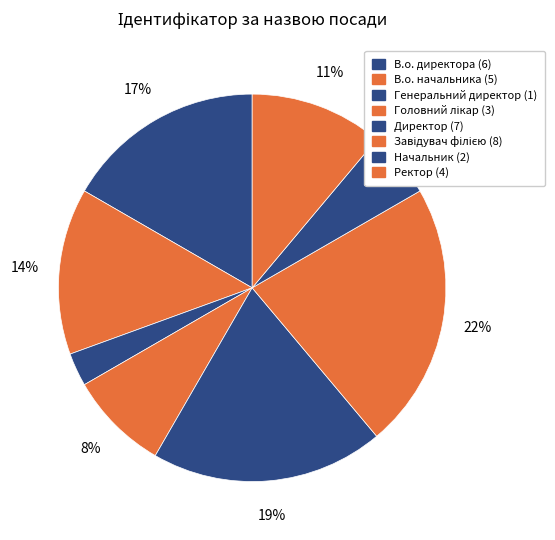

Is the sum of Ректор and В.о. начальника greater than half?

No